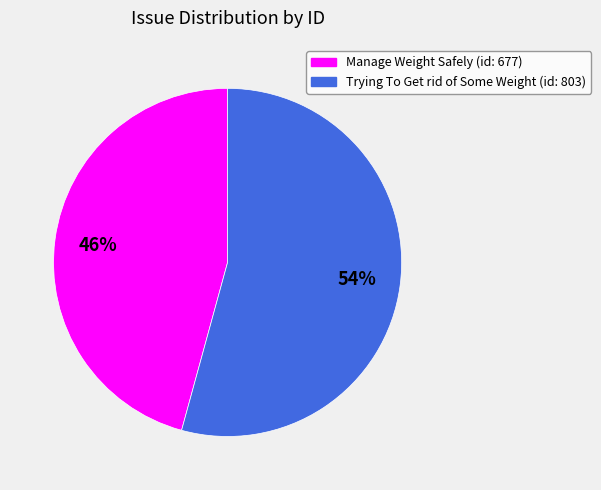

True or false: Trying To Get rid of Some Weight (id: 803) accounts for 54% of the total.

True